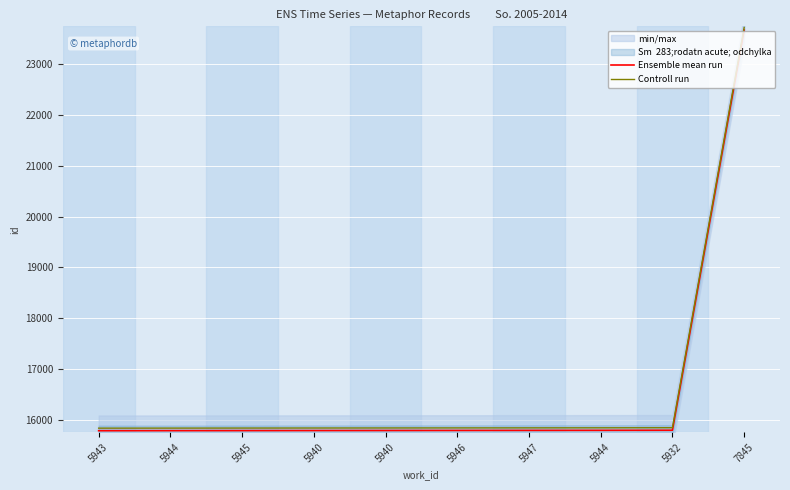

Rank the series at 5946 from lowest to highest value.

Ensemble mean run, Controll run